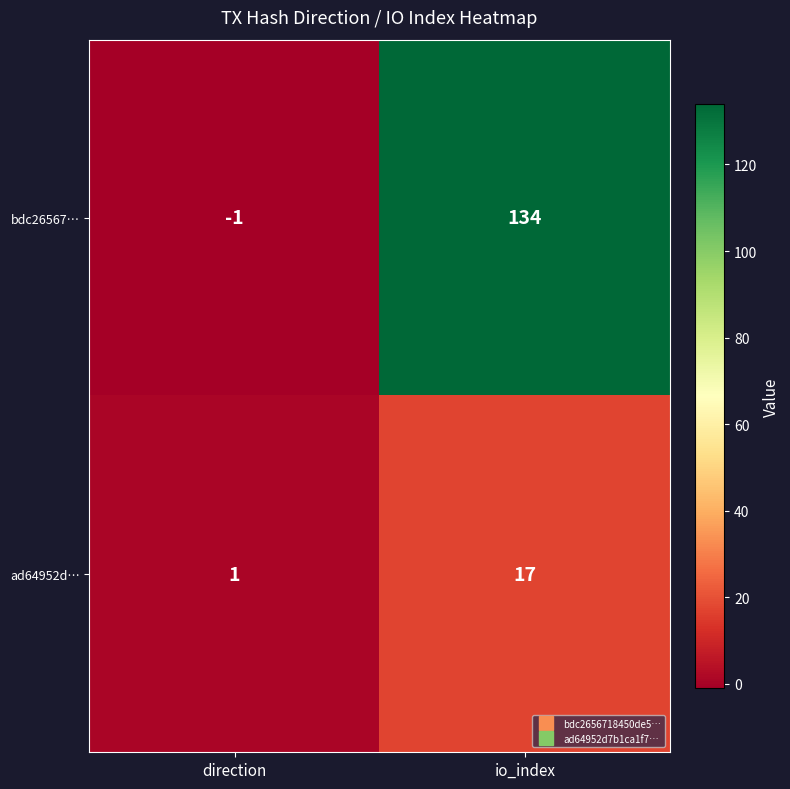

What is the average value of the ad64952d… series?

9